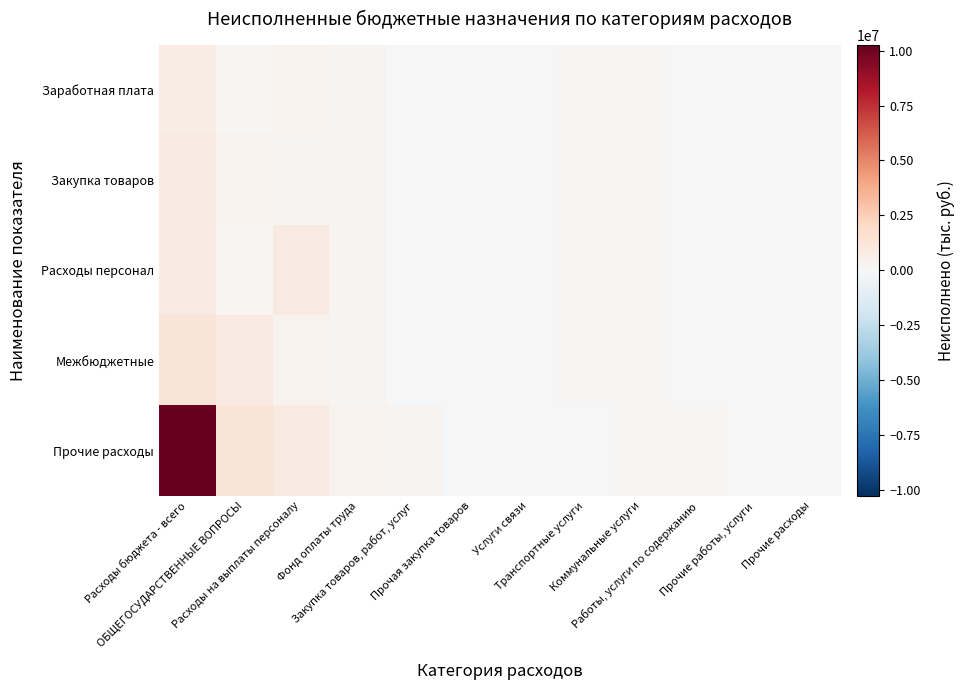

What is the spread (max minus min) of values at Фонд оплаты труда?

61493.2